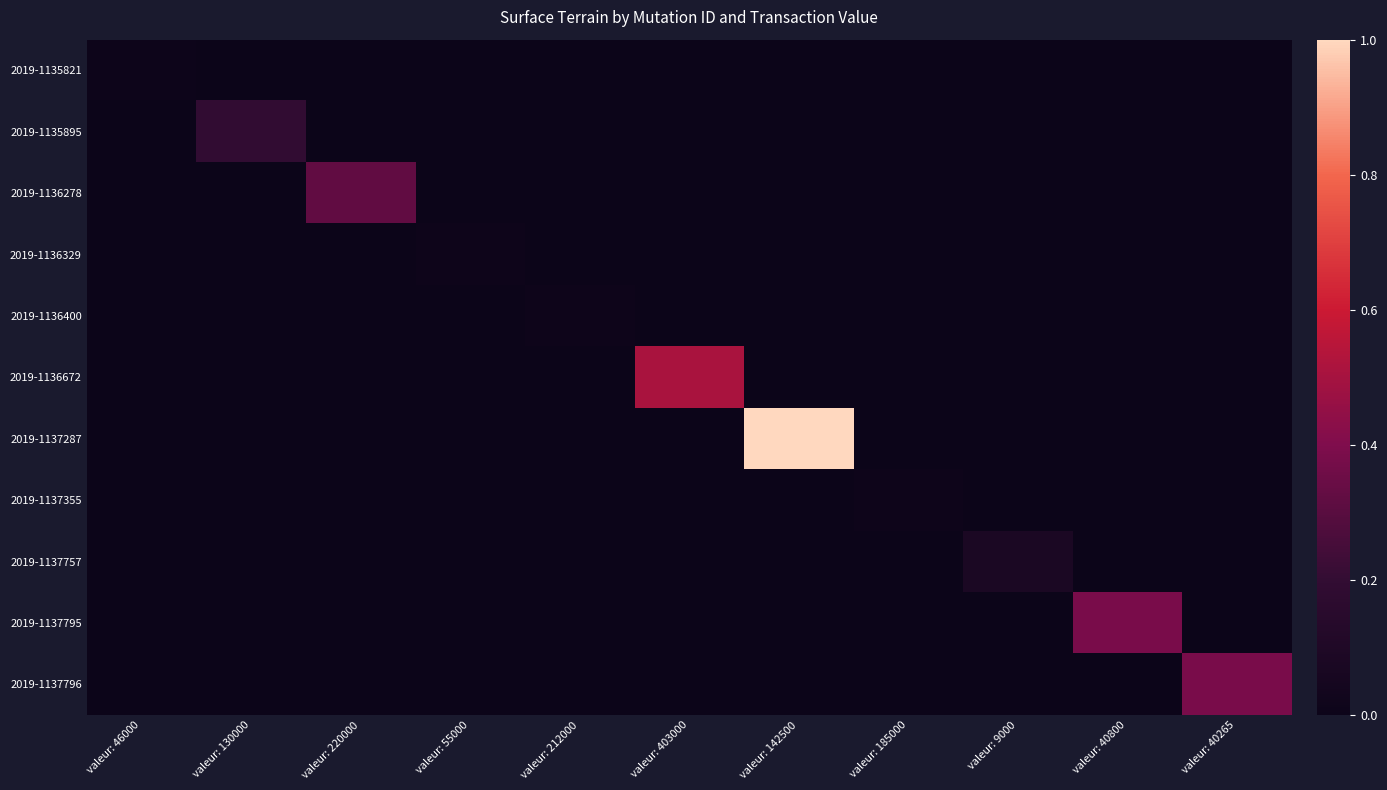

Between valeur: 46000 and valeur: 55000, which series saw the biggest shift?

2019-1136329